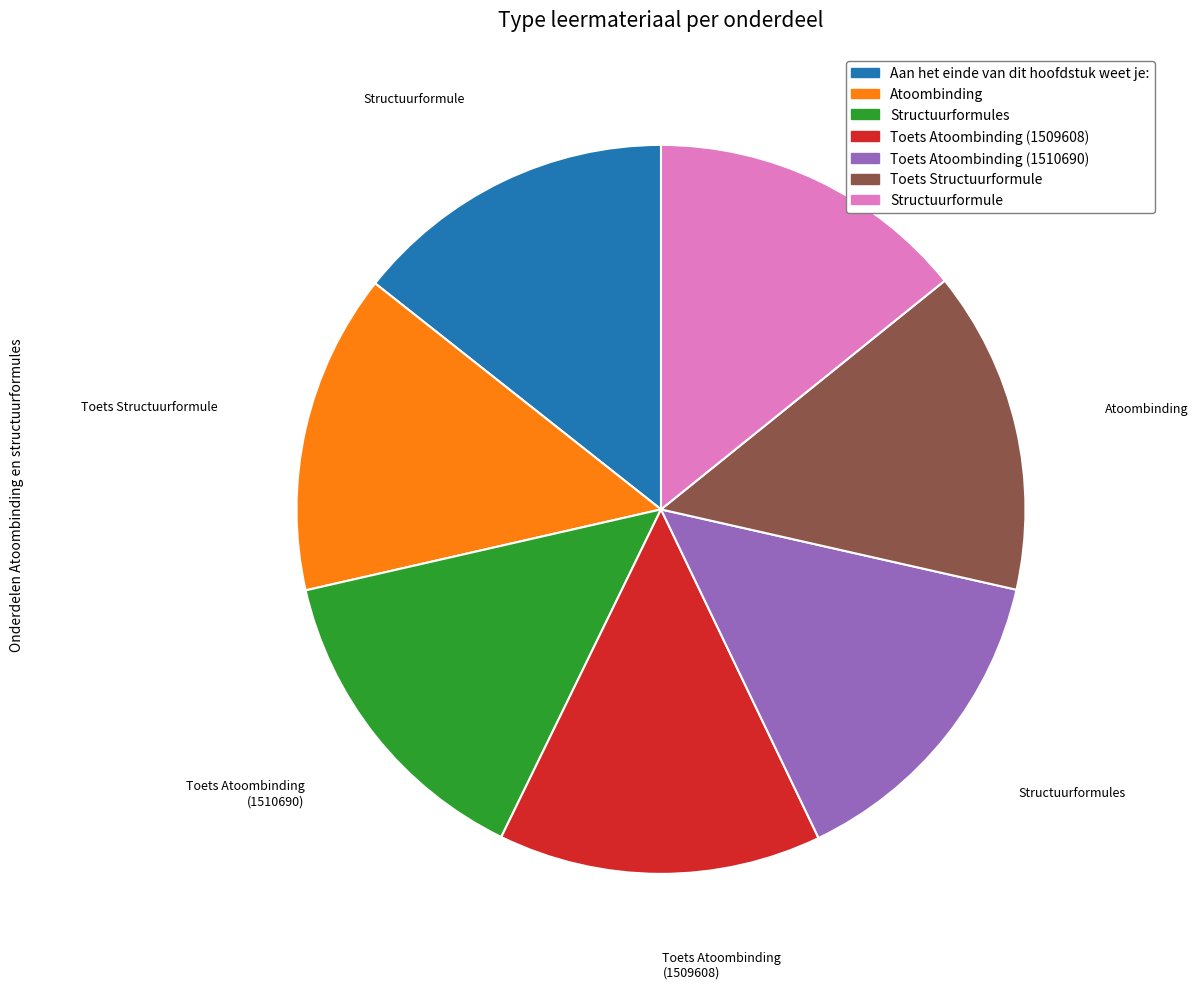

Is Structuurformule the majority of the pie?

No